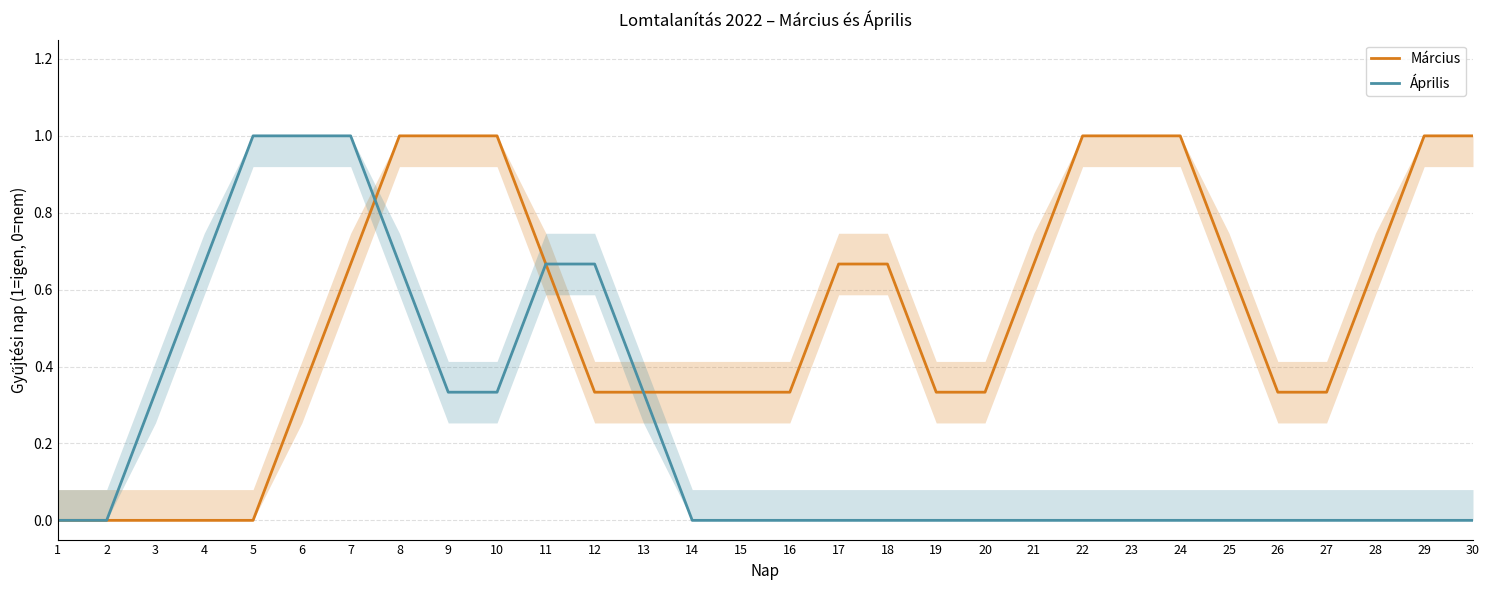

Reading left to right, list all the values displayed in this chart.

Március: 1=0.0	2=0.0	3=0.0	4=0.0	5=0.0	6=0.3	7=0.7	8=1.0	9=1.0	10=1.0	11=0.7	12=0.3	13=0.3	14=0.3	15=0.3	16=0.3	17=0.7	18=0.7	19=0.3	20=0.3	21=0.7	22=1.0	23=1.0	24=1.0	25=0.7	26=0.3	27=0.3	28=0.7	29=1.0	30=1.0
Április: 1=0.0	2=0.0	3=0.3	4=0.7	5=1.0	6=1.0	7=1.0	8=0.7	9=0.3	10=0.3	11=0.7	12=0.7	13=0.3	14=0.0	15=0.0	16=0.0	17=0.0	18=0.0	19=0.0	20=0.0	21=0.0	22=0.0	23=0.0	24=0.0	25=0.0	26=0.0	27=0.0	28=0.0	29=0.0	30=0.0